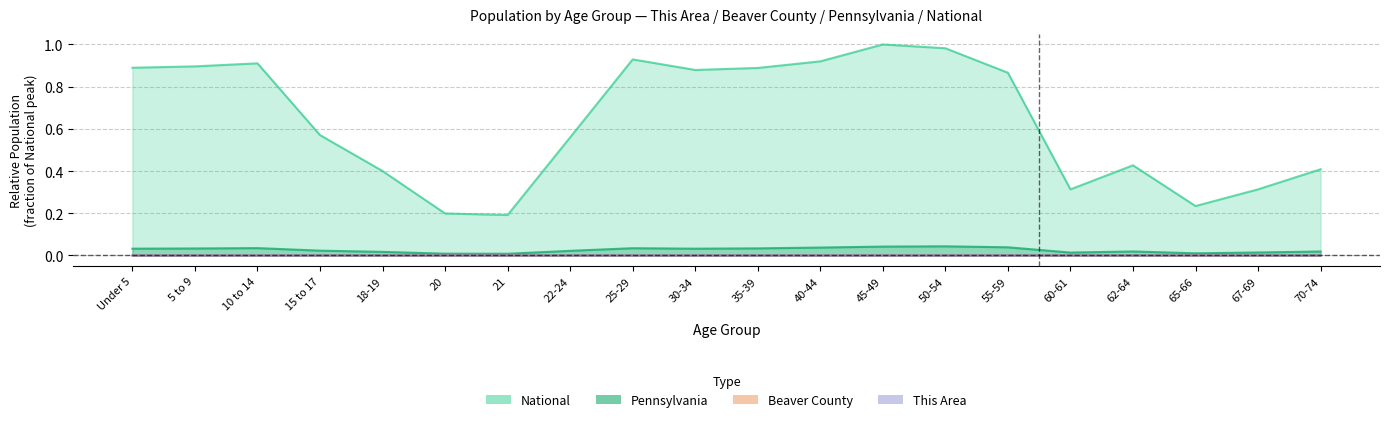

Which series changed the most between 50-54 and 60-61?

National